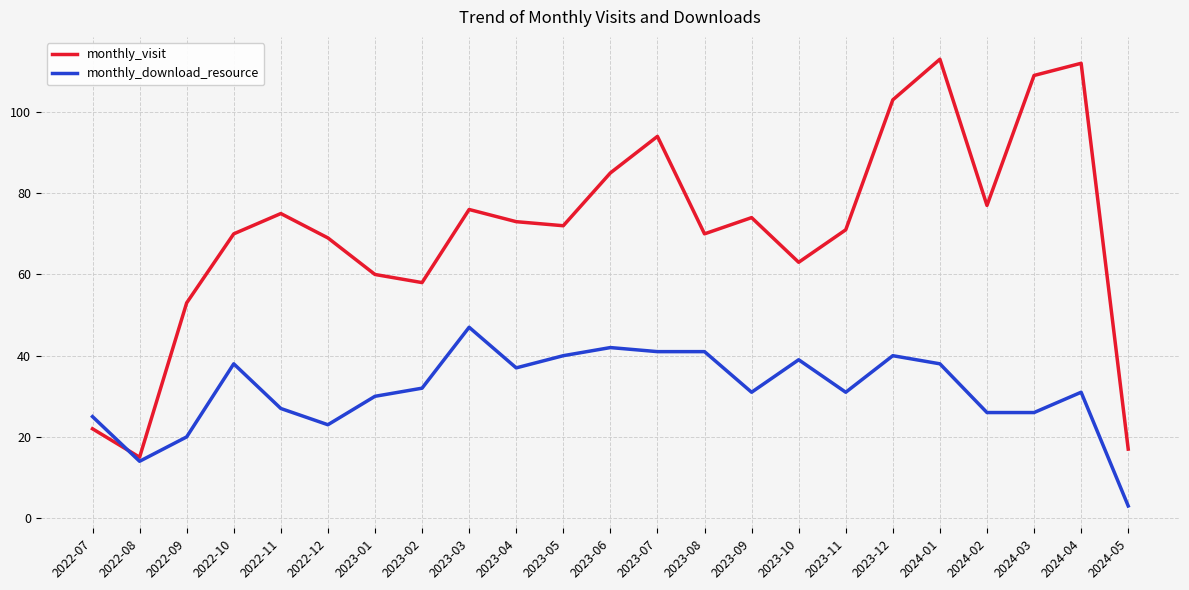

How many intersections are there between monthly_download_resource and monthly_visit?

1